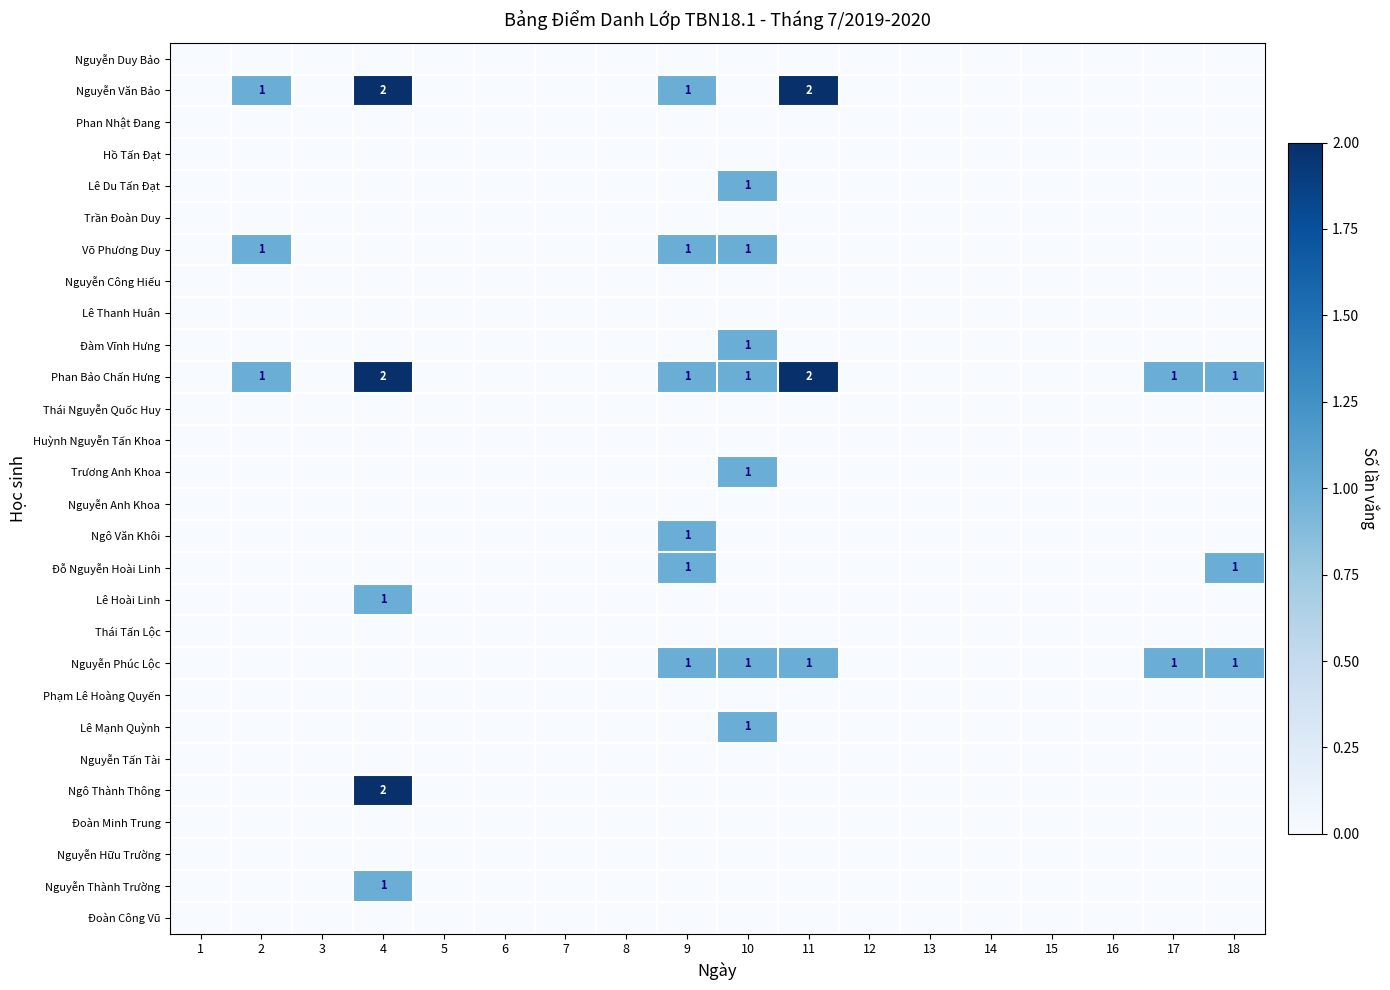

Where is Đoàn Minh Trung nearest to the value 0?

1